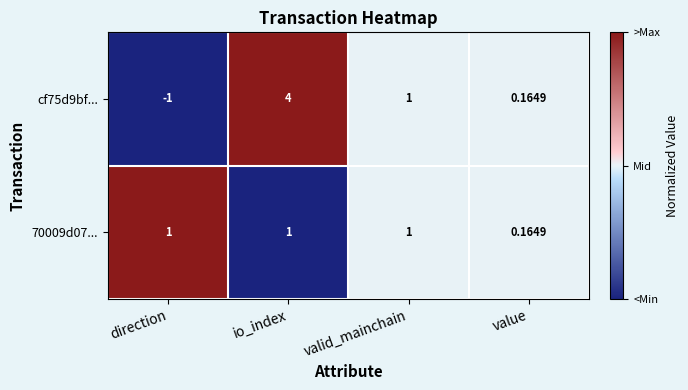

At which category is the sum across all series the highest?

io_index